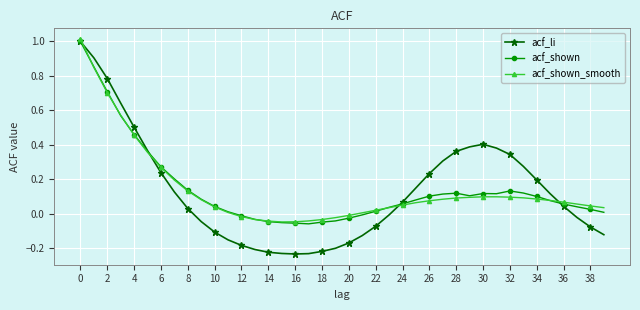

Which series has the widest spread of values?

acf_li